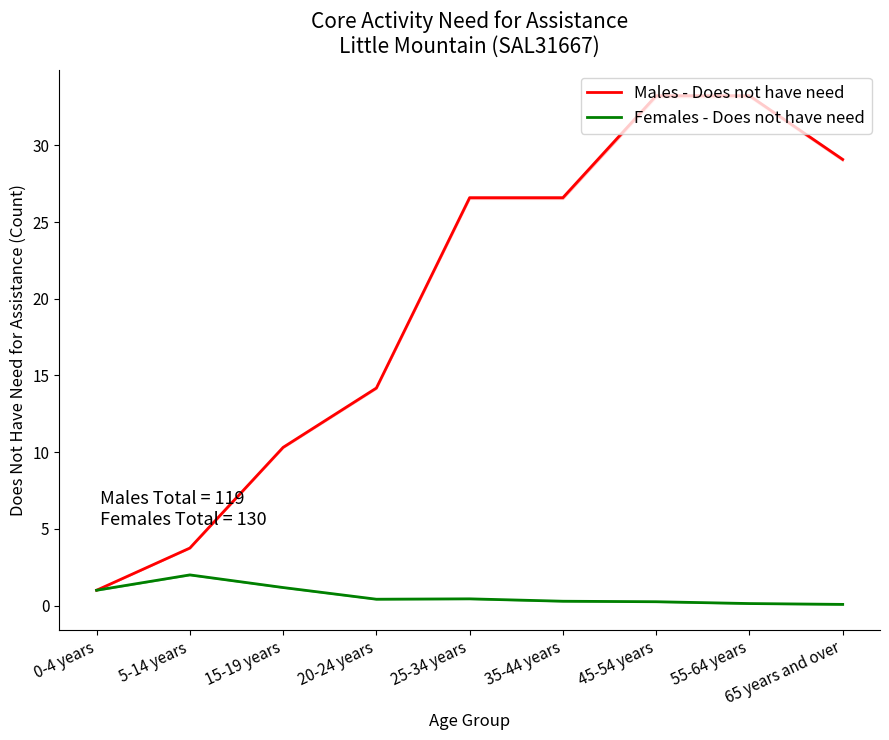

True or false: Males - Does not have need and Females - Does not have need cross at least once.

False